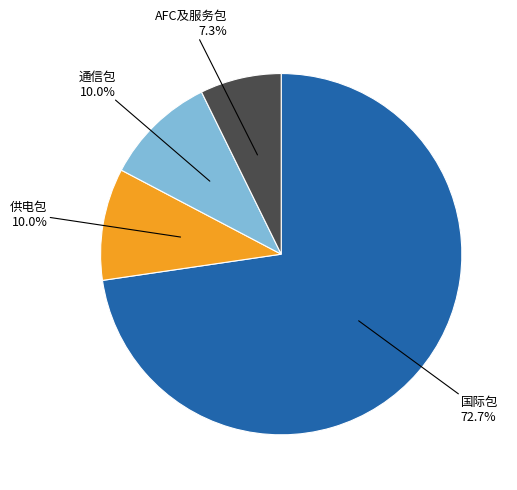

Does any single category account for the majority?

Yes